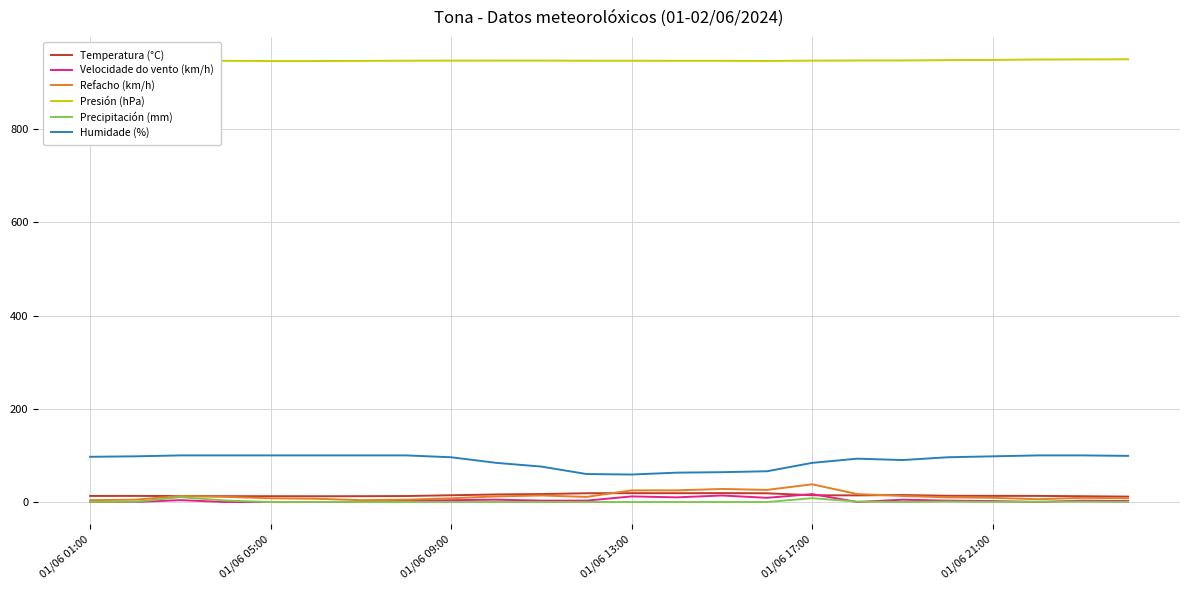

True or false: Velocidade do vento (km/h) and Humidade (%) cross at least once.

False